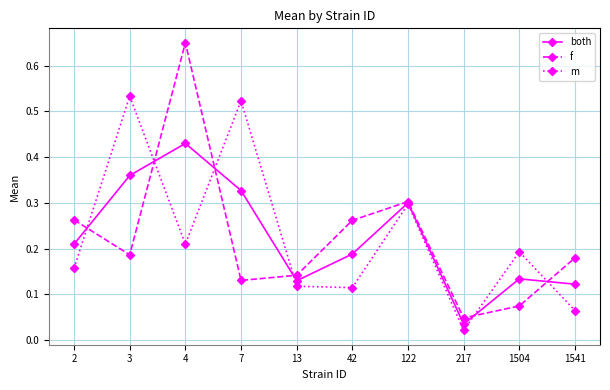

Where is both nearest to the value 0?

217